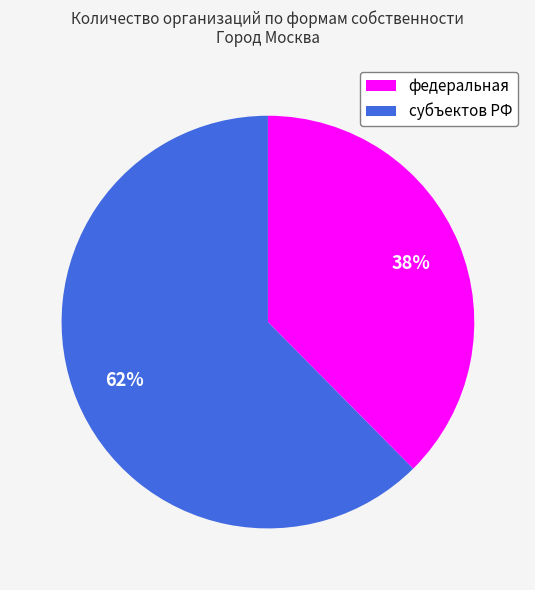

Which slice is the smallest?

федеральная